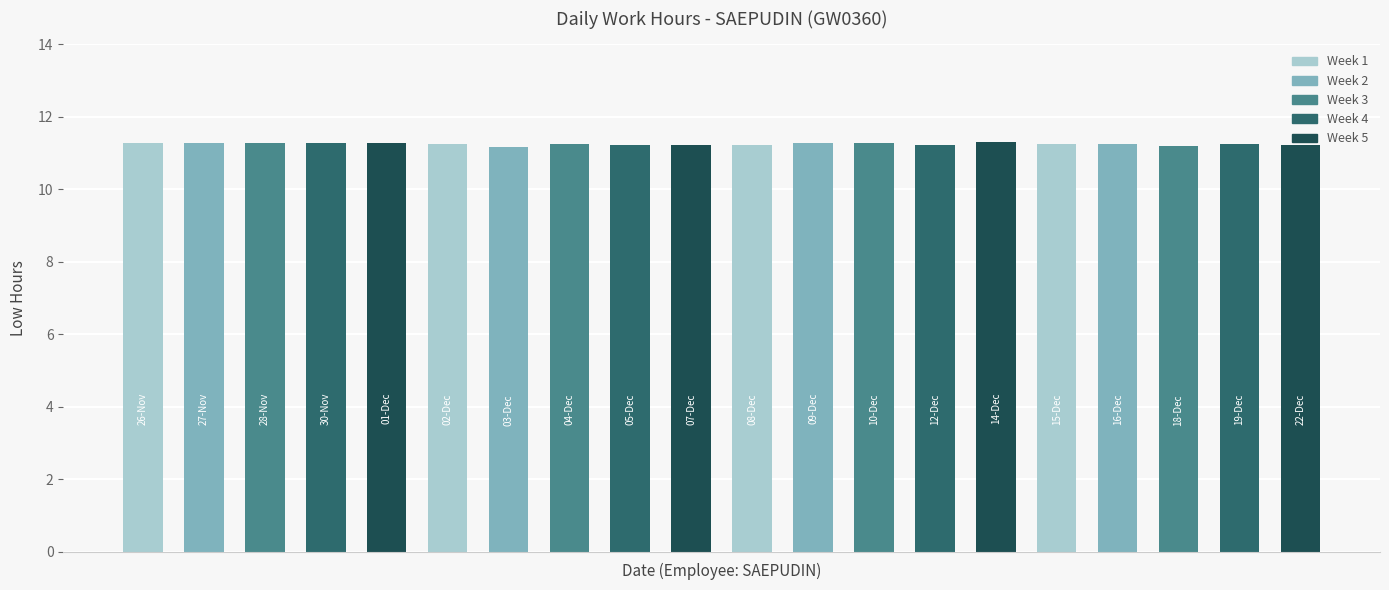

Count the values in the range 11 to 12.

20